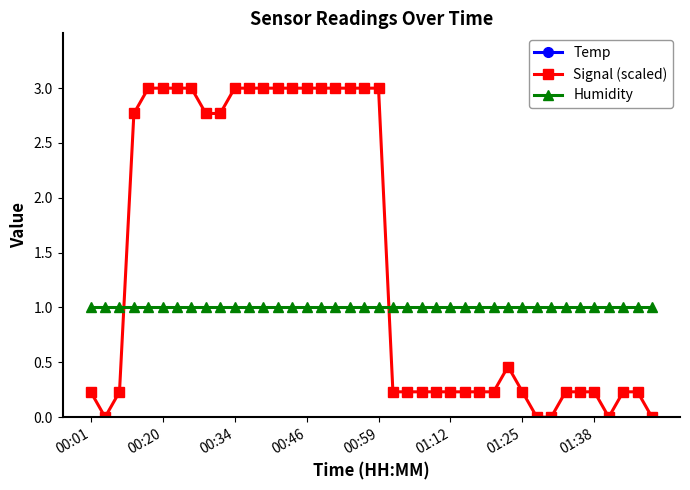

True or false: Humidity has a value of 1.0 at 00:01.

True